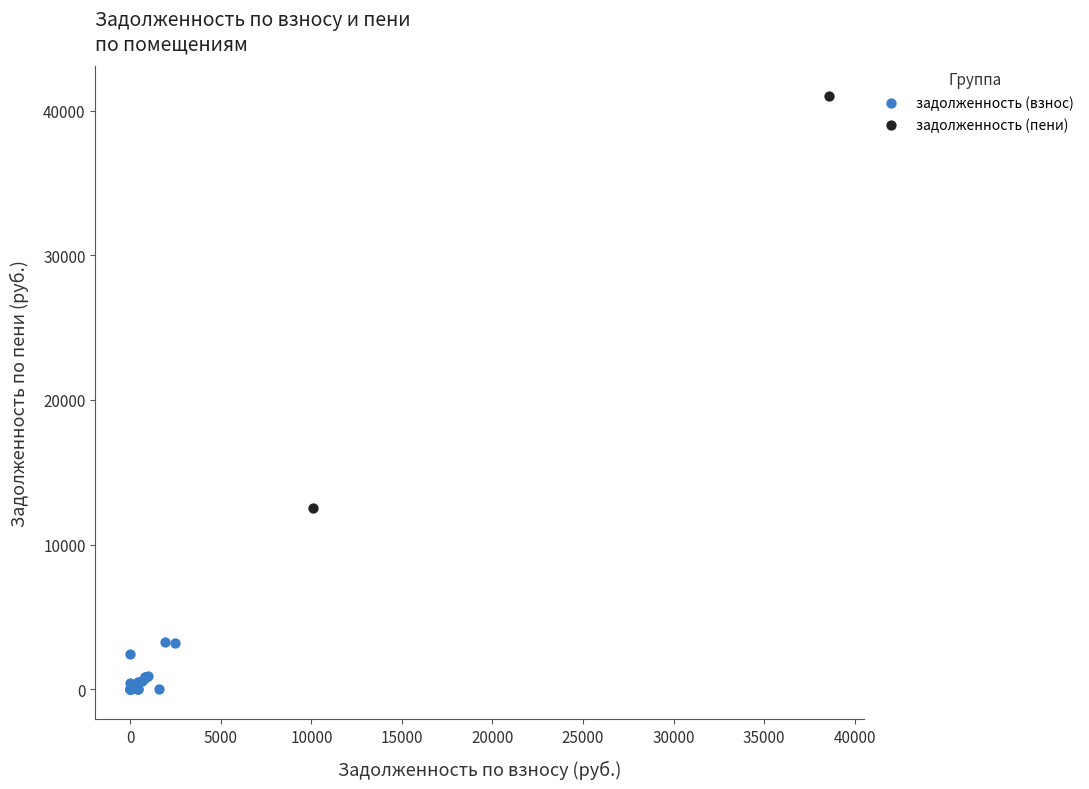

What are all the series names shown in the legend?

задолженность (взнос), задолженность (пени)